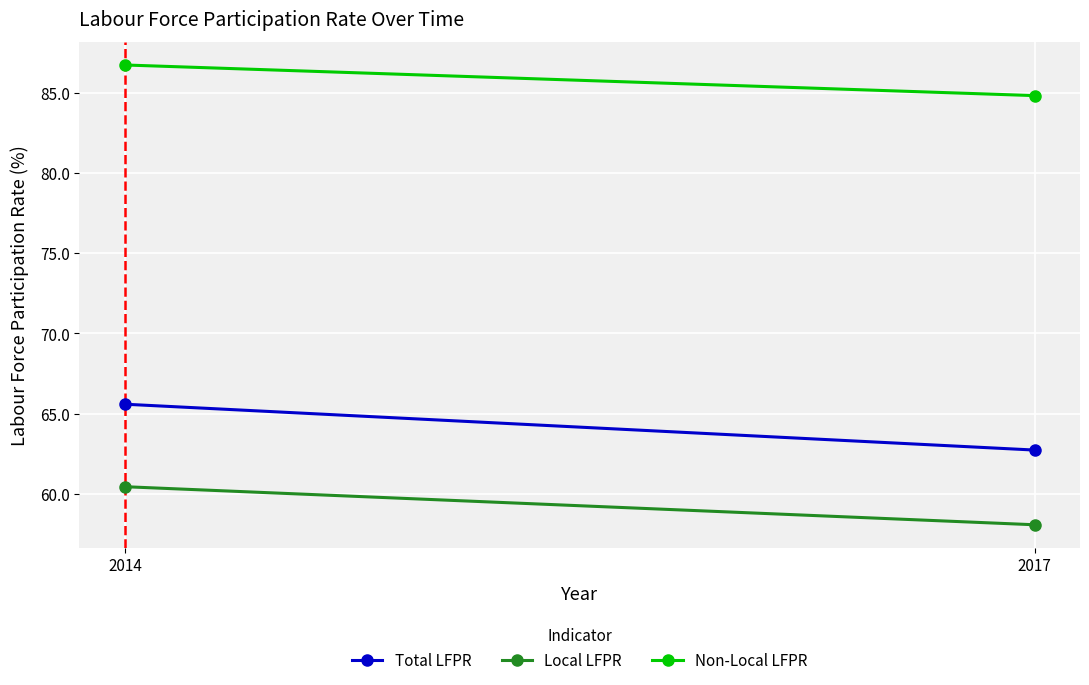

The value of Local LFPR at 2014 is 24.9. True or false?

False